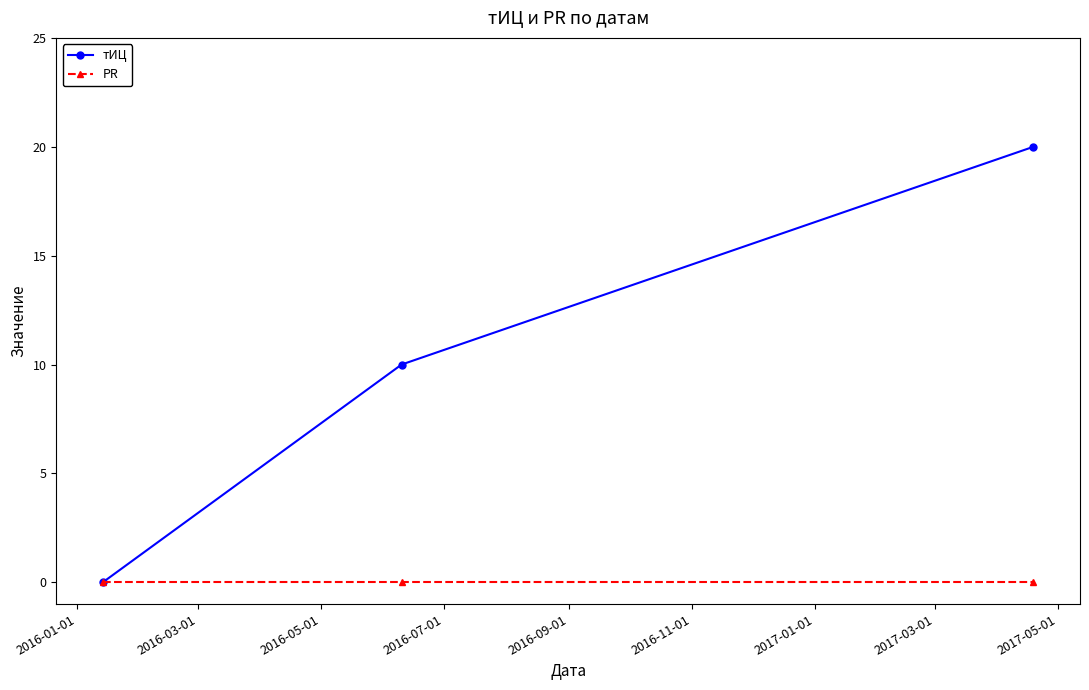

Which series has the largest total across all categories?

тИЦ